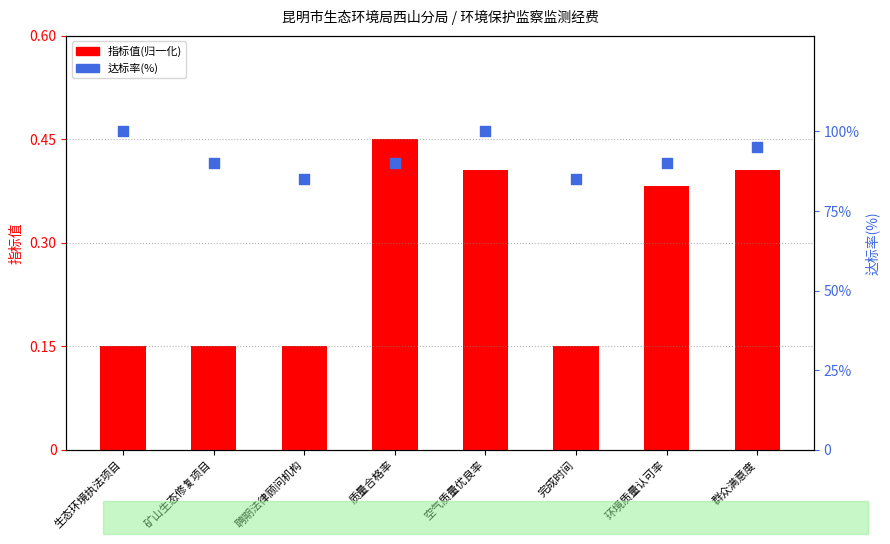

Which series reaches the maximum Y coordinate?

达标率(%)